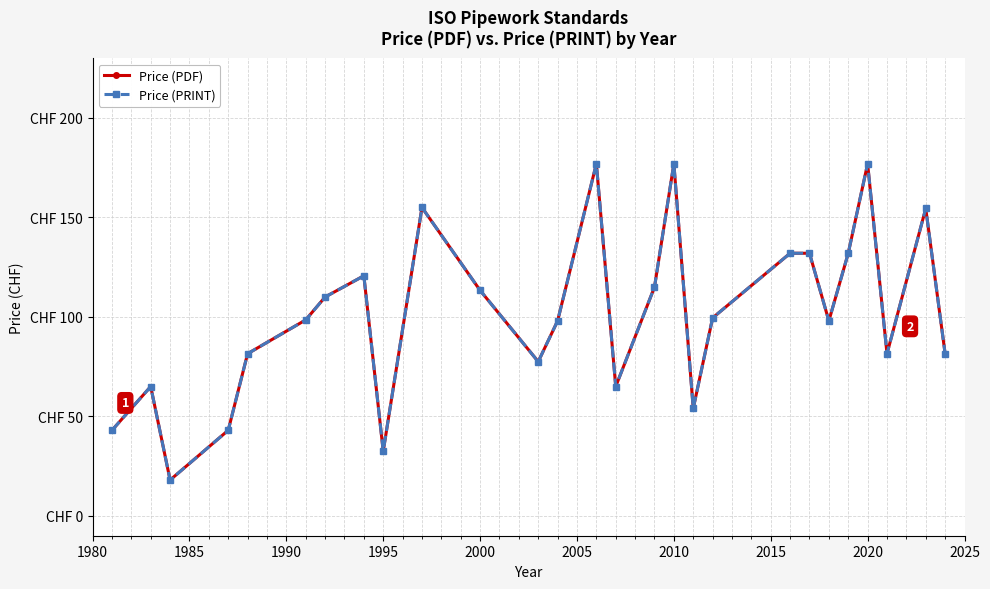

Is this an area chart (filled region under the line)?

No